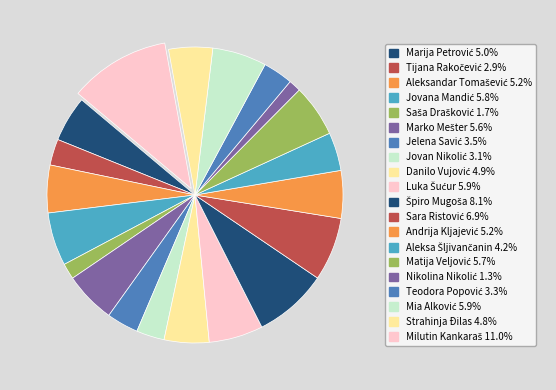

Which category has the smallest portion of the pie?

Nikolina Nikolić